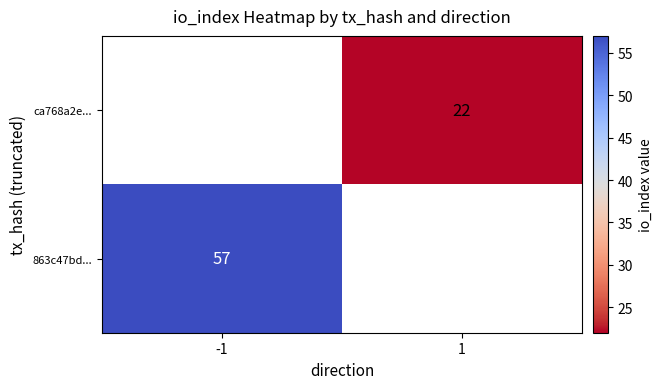

The value of ca768a2e... at 1 is 37. True or false?

False